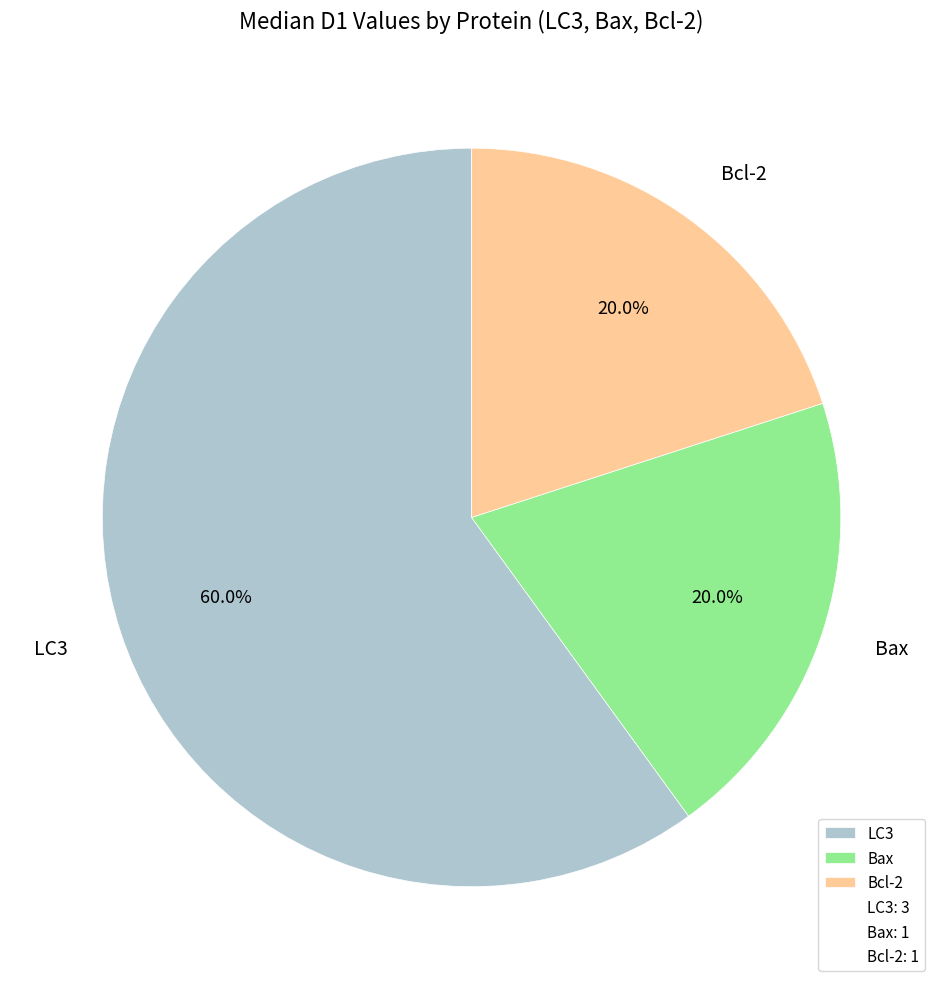

How many segments does this pie chart have?

3